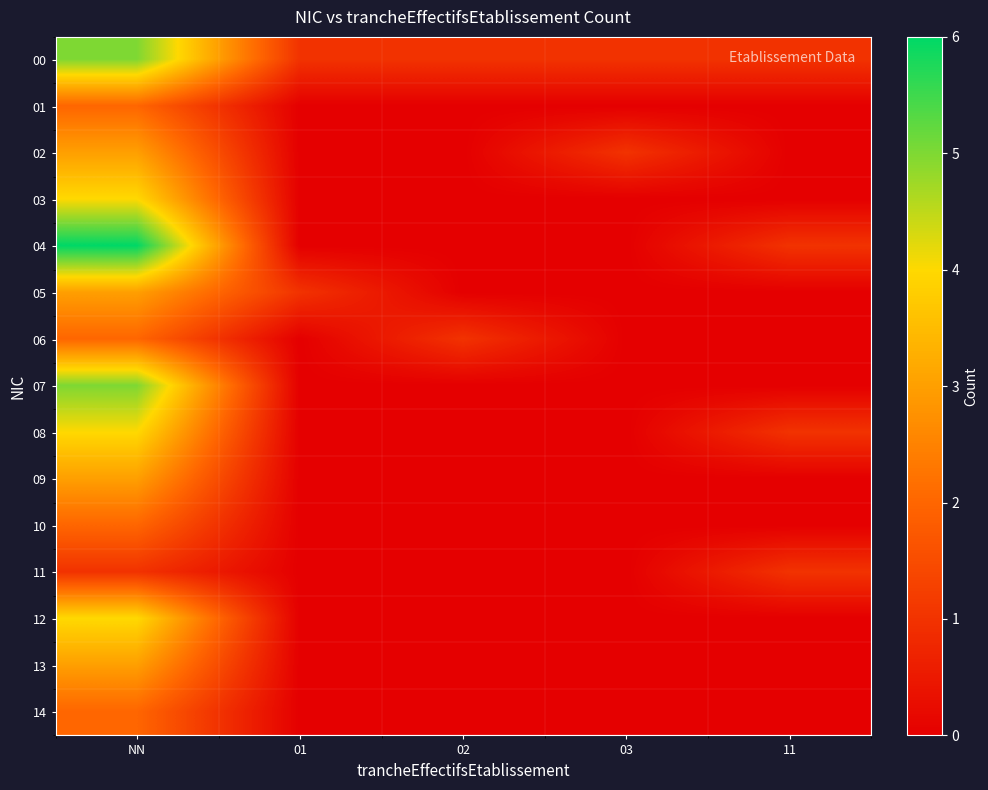

At which category does the chart reach its peak across all series?

NN